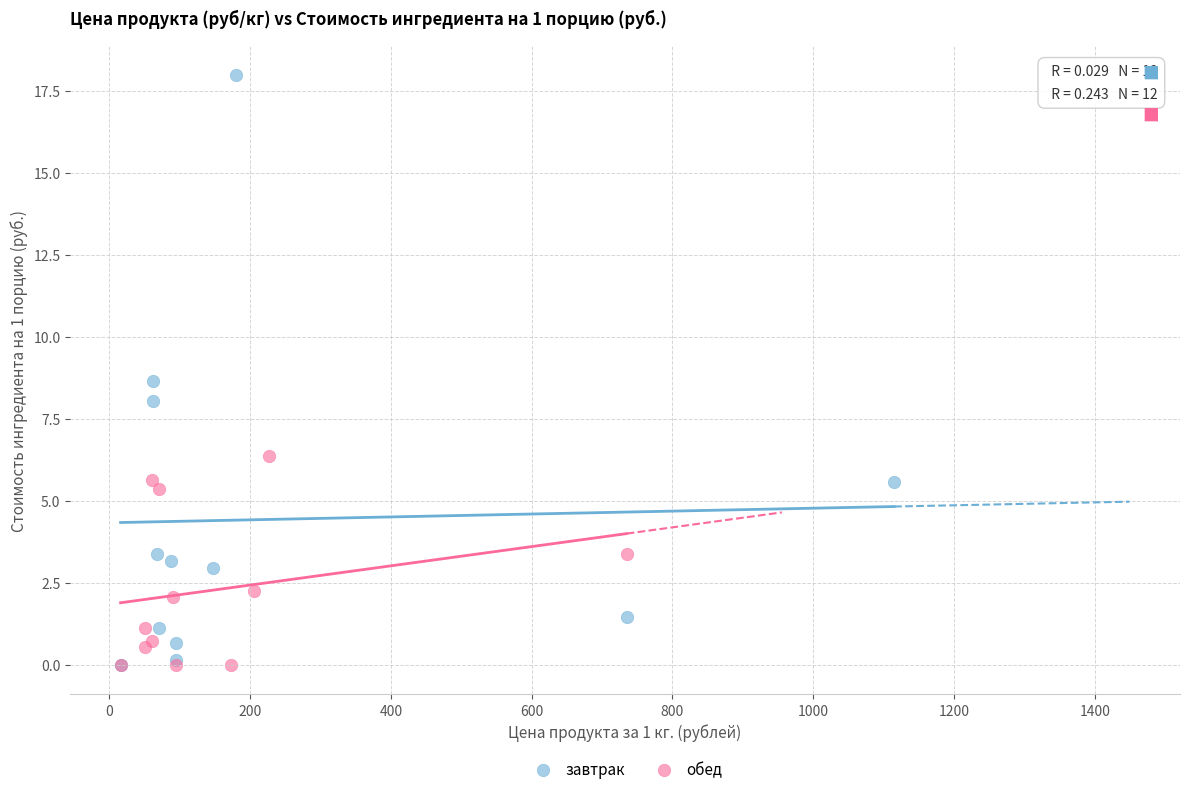

What are all the series names shown in the legend?

завтрак, обед